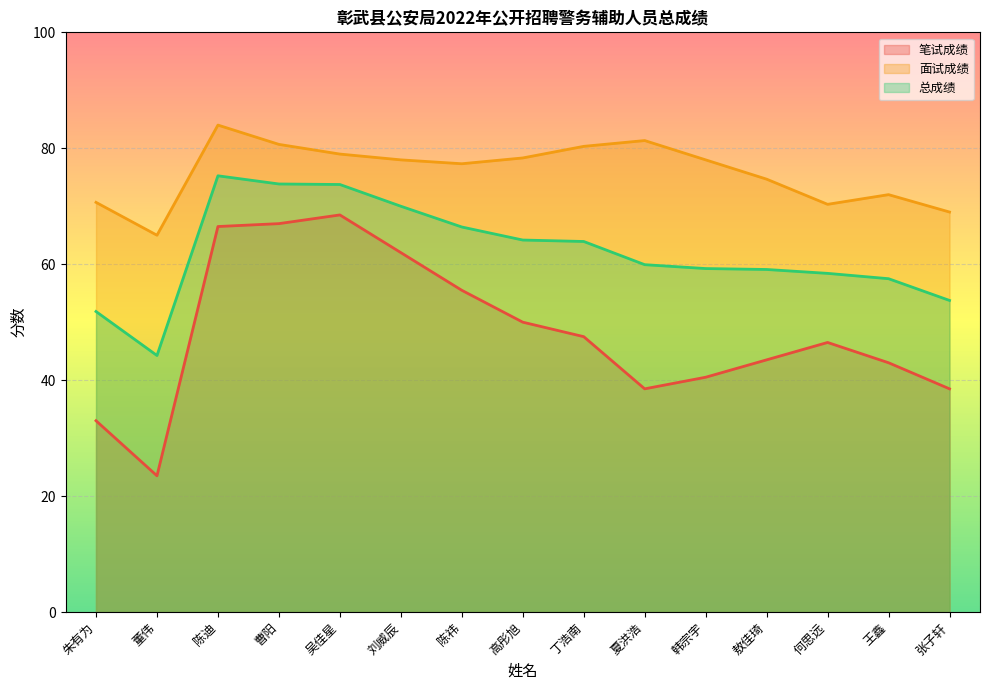

Which series changed the most between 丁浩南 and 敖佳琦?

面试成绩